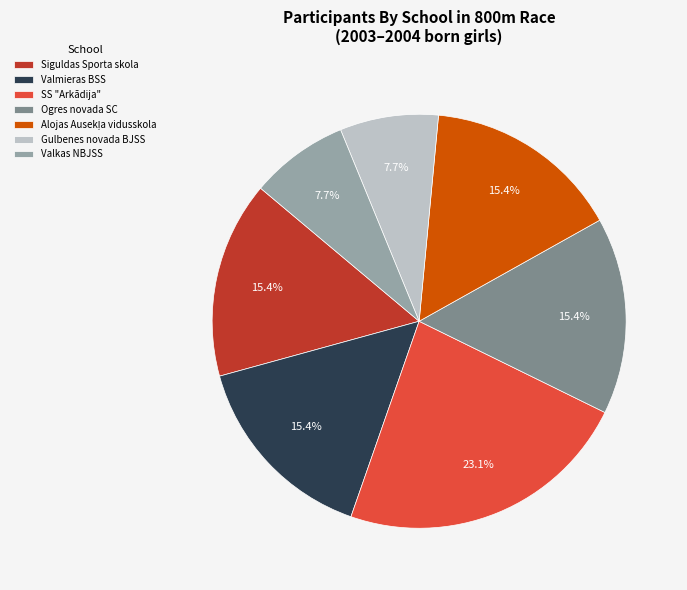

What percentage is NOT represented by SS "Arkādija"?

76.9%